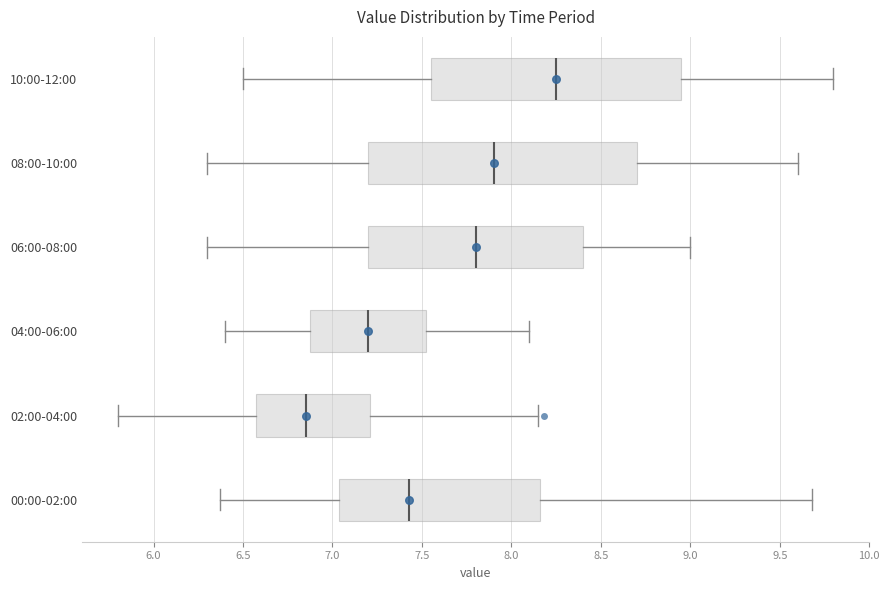

Reading bottom to top, transcribe this box plot: for each box, give where its median line is, the range the box spans, and where its two whiskers end, as read against the x-axis. The values are not printed on the chart, so give them approximately, as read against the axis.

00:00-02:00: median 7.45, box 7.05 to 8.15, whiskers 6.35 to 9.70
02:00-04:00: median 6.85, box 6.55 to 7.20, whiskers 5.80 to 8.15
04:00-06:00: median 7.20, box 6.90 to 7.55, whiskers 6.40 to 8.10
06:00-08:00: median 7.80, box 7.20 to 8.40, whiskers 6.30 to 9.00
08:00-10:00: median 7.90, box 7.20 to 8.70, whiskers 6.30 to 9.60
10:00-12:00: median 8.25, box 7.55 to 8.95, whiskers 6.50 to 9.80